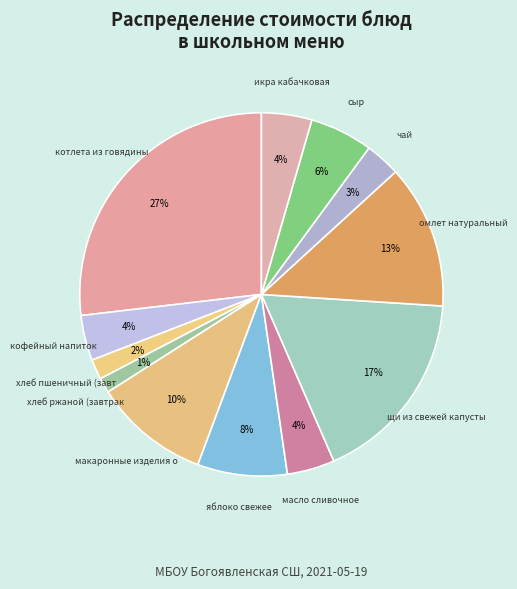

How many segments does this pie chart have?

12